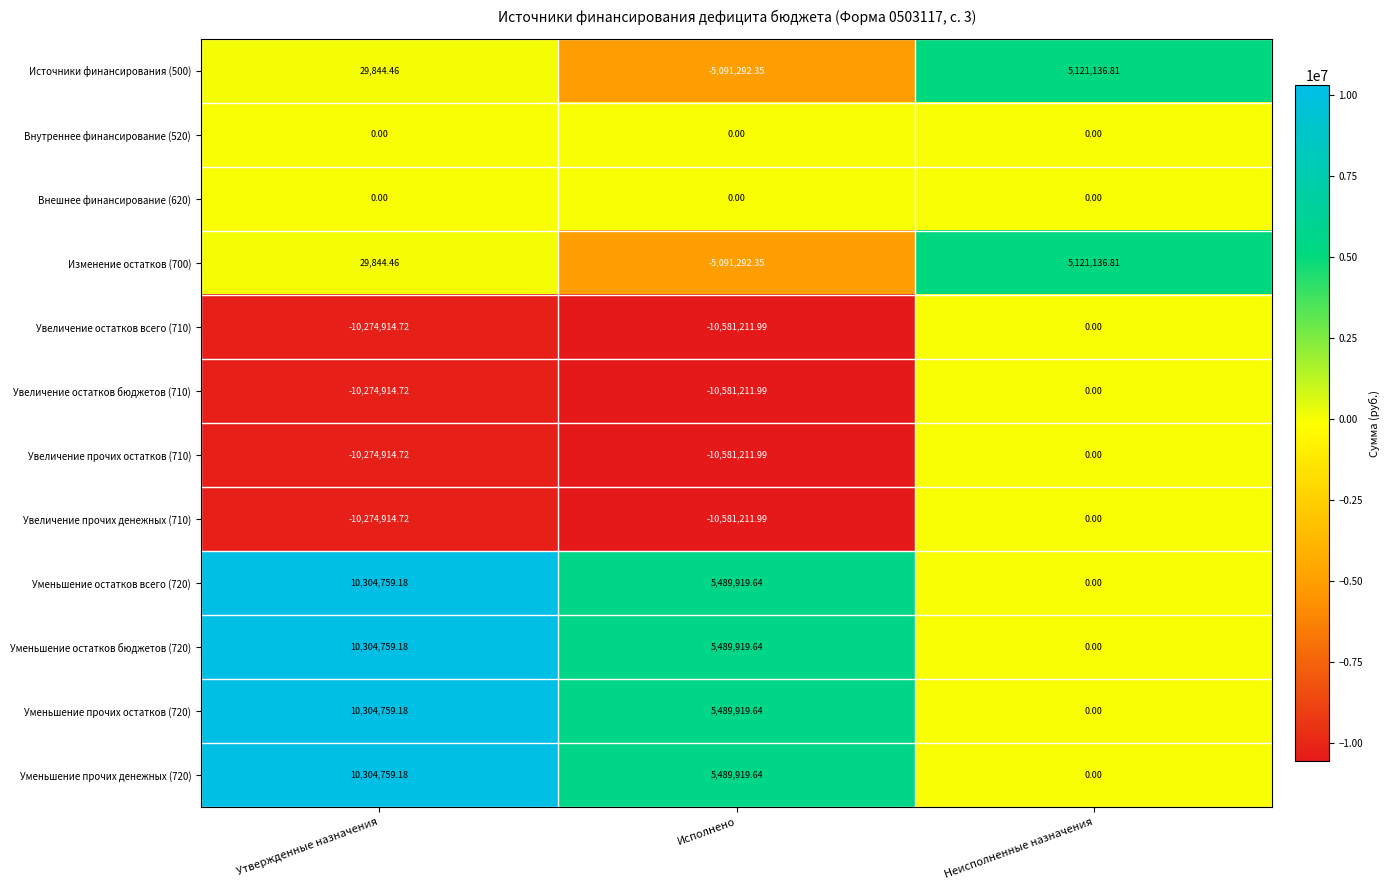

List the labels in order of Изменение остатков (700) value, smallest first.

Исполнено, Утвержденные назначения, Неисполненные назначения